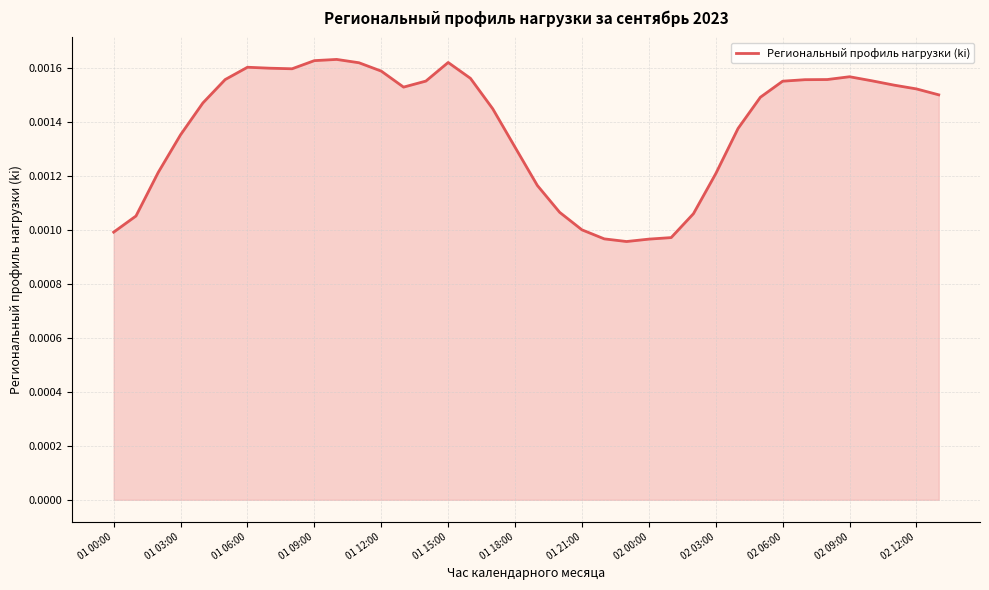

List the labels in order of value, smallest first.

23, 24, 22, 25, 01 00:00, 21, 01 03:00, 26, 20, 19, 27, 01 06:00, 18, 01 09:00, 28, 17, 01 12:00, 29, 37, 36, 13, 35, 30, 14, 34, 31, 01 15:00, 32, 16, 33, 02 12:00, 02 00:00, 01 21:00, 01 18:00, 02 09:00, 15, 02 03:00, 02 06:00